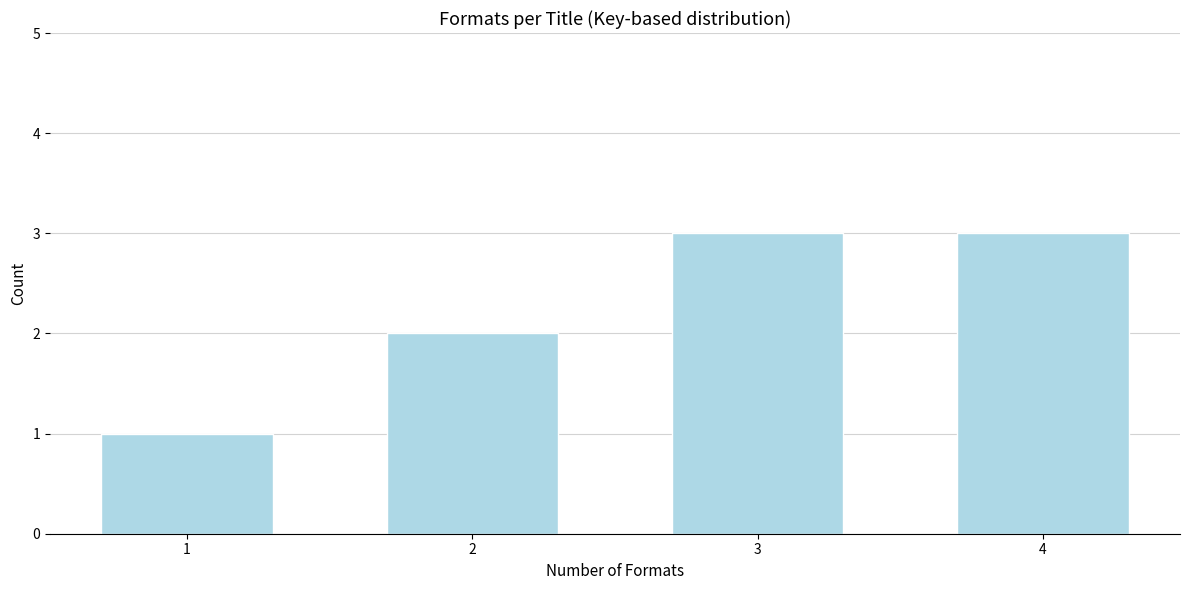

Reading left to right, extract all data points from this chart.

1=1	2=2	3=3	4=3